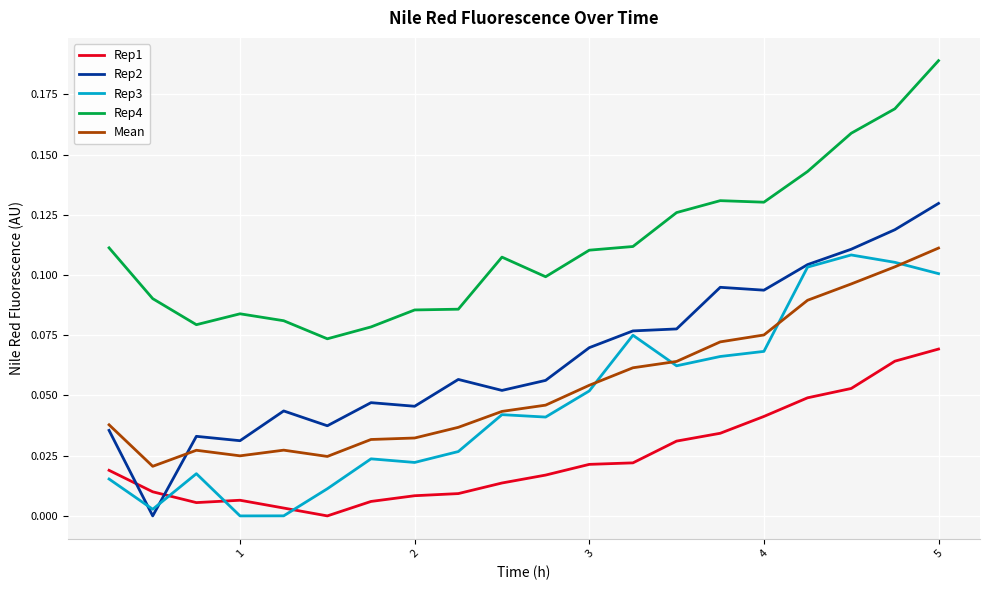

Which series has the largest total across all categories?

Rep4